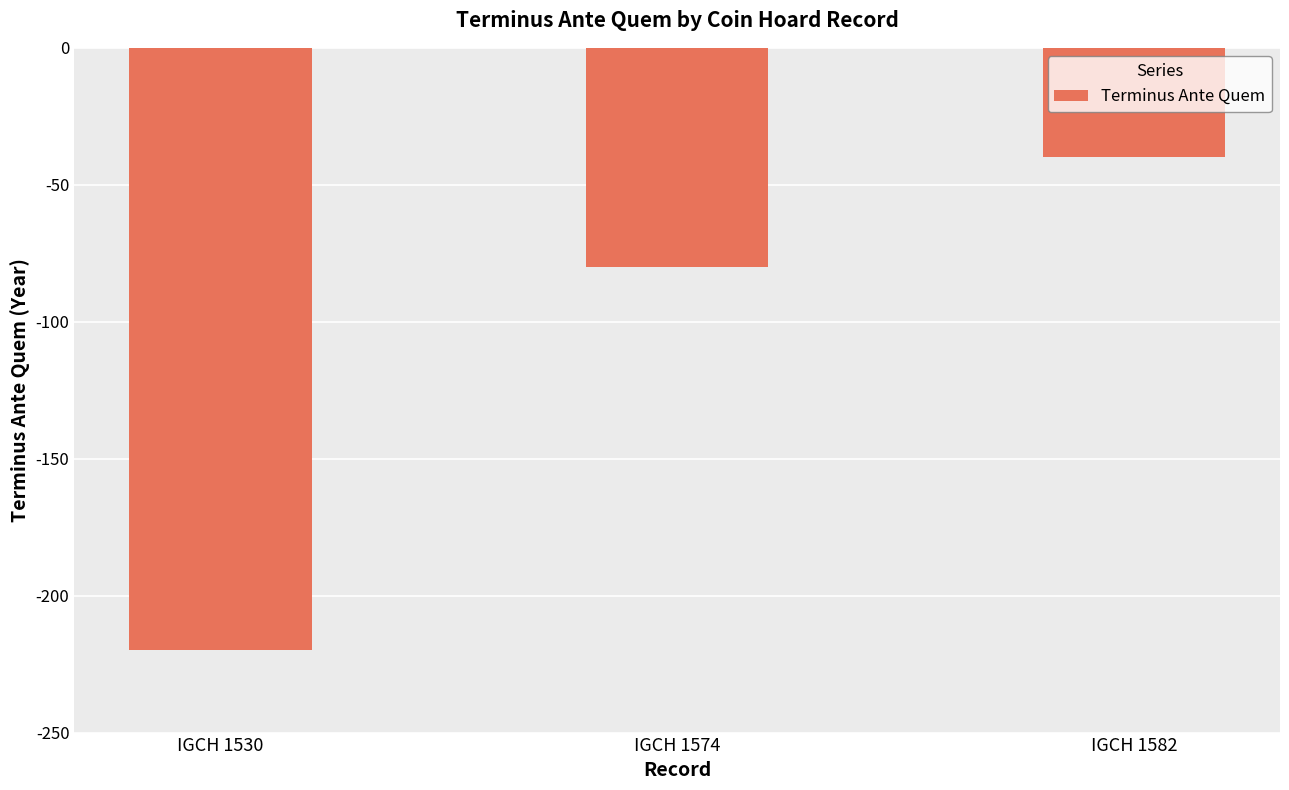

Count the number of data series in this chart.

1